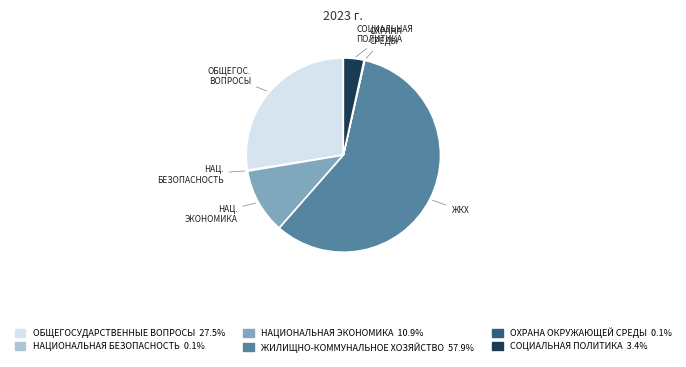

Which category has the biggest portion of the pie?

ЖИЛИЩНО-КОММУНАЛЬНОЕ ХОЗЯЙСТВО